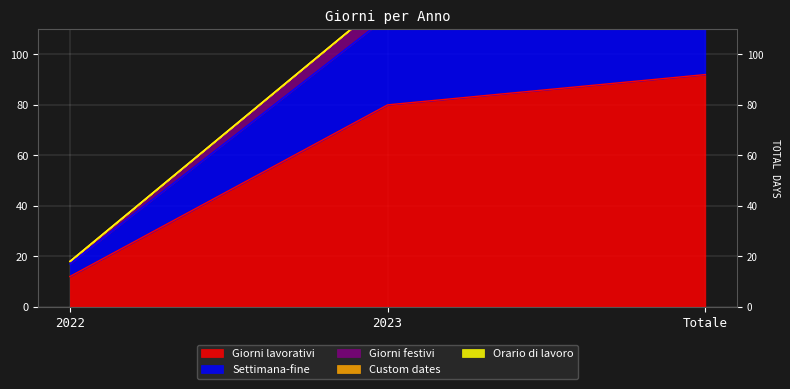

Rank the series at 2022 from lowest to highest value.

Giorni lavorativi, Settimana-fine, Giorni festivi